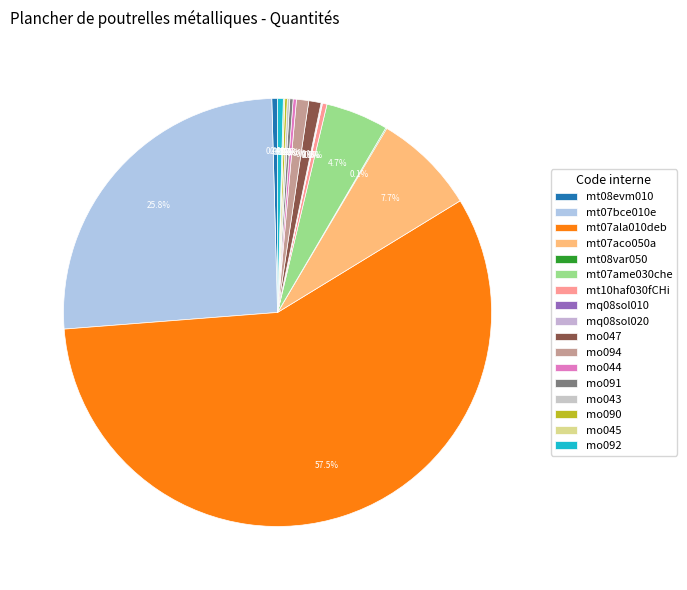

What is the largest slice in the pie chart?

mt07ala010deb